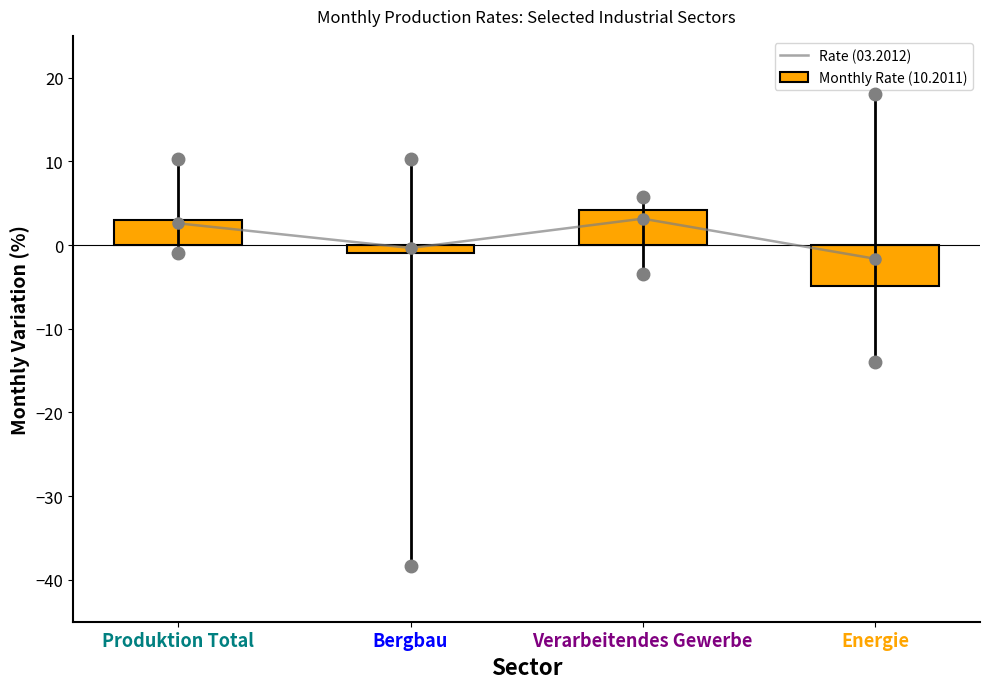

Which series has the largest total across all categories?

Rate (03.2012)